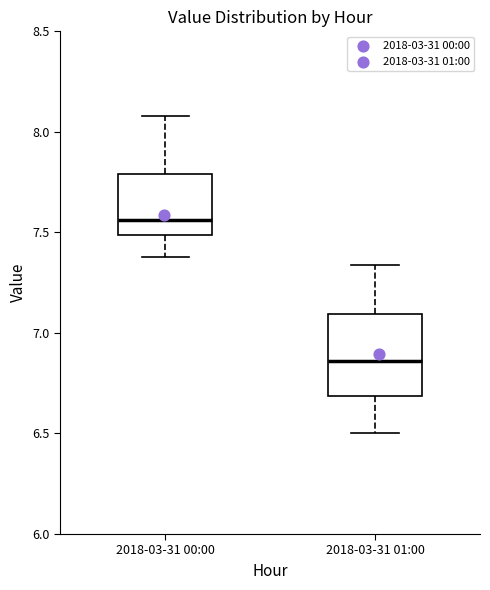

Where does the lower whisker of the box for 2018-03-31 01:00 end on the y-axis? The values are not printed on the chart, so give them approximately, as read against the axis.

6.50